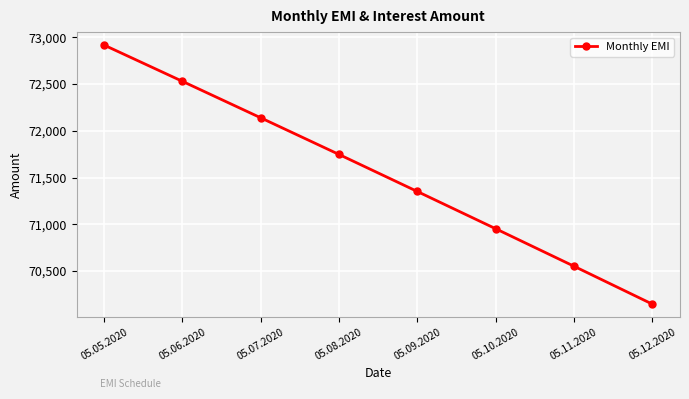

List the labels in order of value, smallest first.

05.12.2020, 05.11.2020, 05.10.2020, 05.09.2020, 05.08.2020, 05.07.2020, 05.06.2020, 05.05.2020